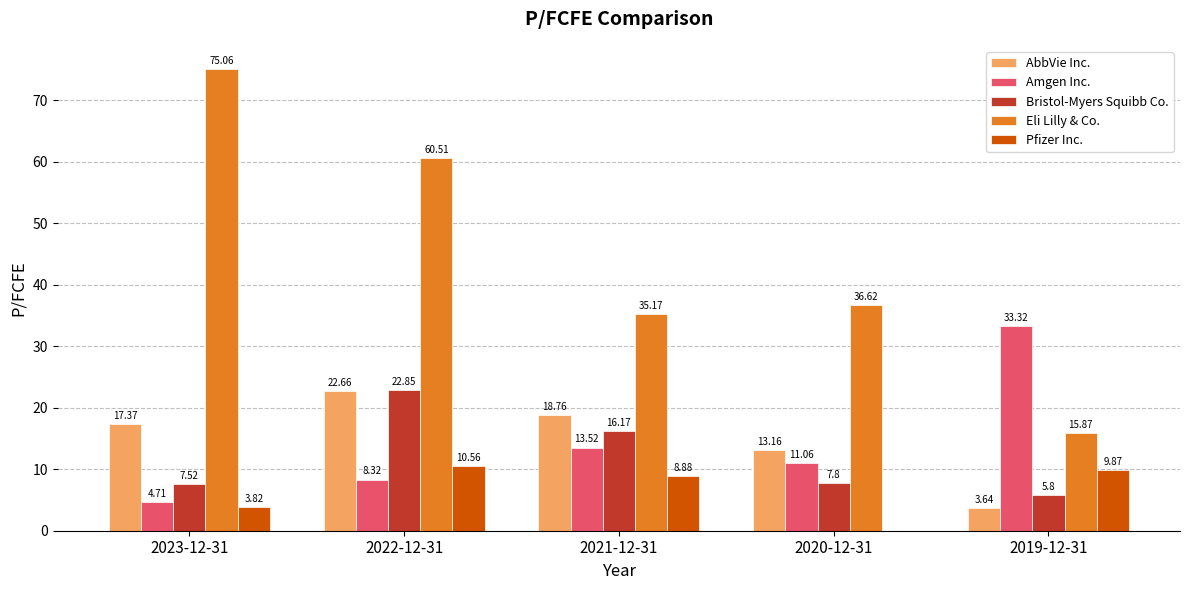

Which category has the highest value across all series?

2023-12-31